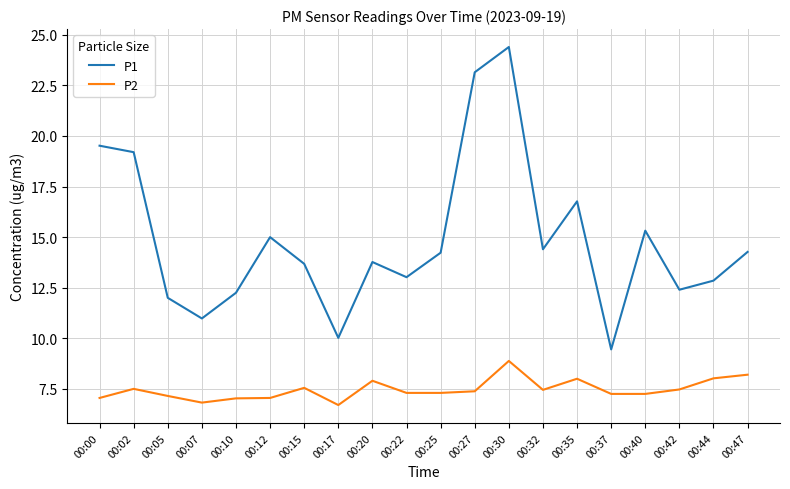

Is it true that P1 equals 14.4 at 00:32?

True